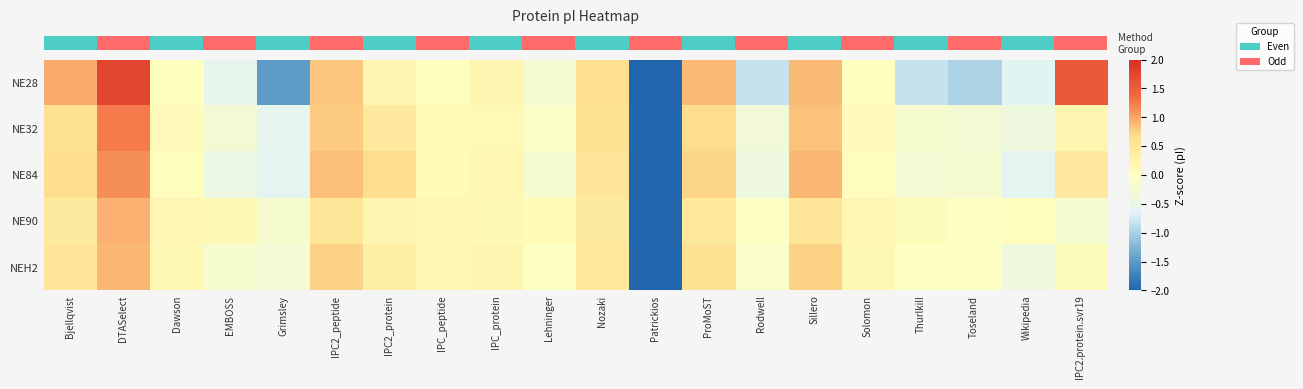

At which category is the sum across all series the highest?

DTASelect